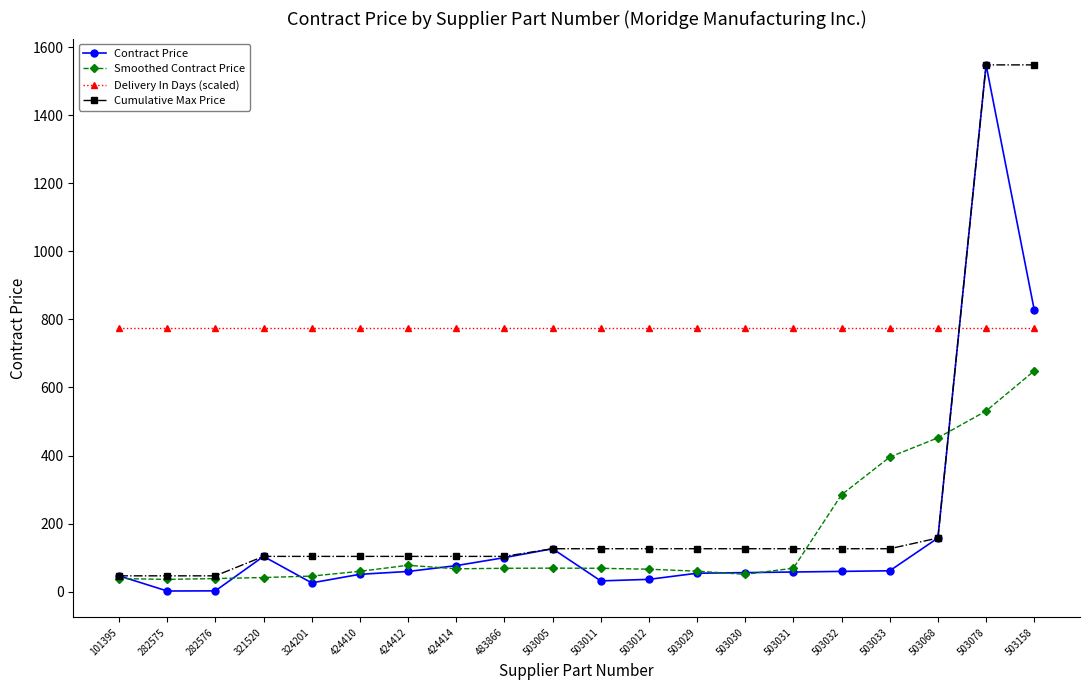

The value of Delivery In Days (scaled) at 503030 is 774.0. True or false?

True